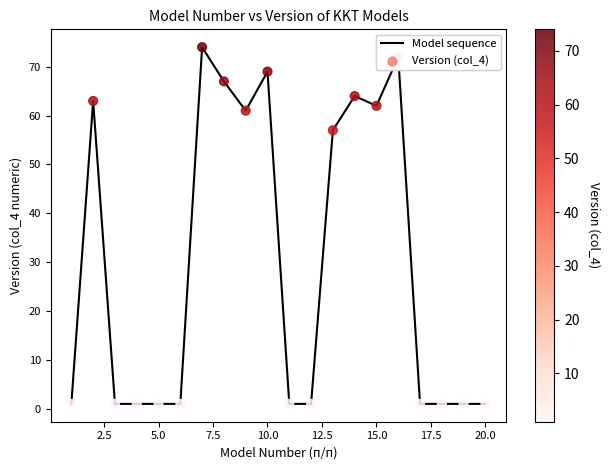

What is the maximum value shown in the chart?

74